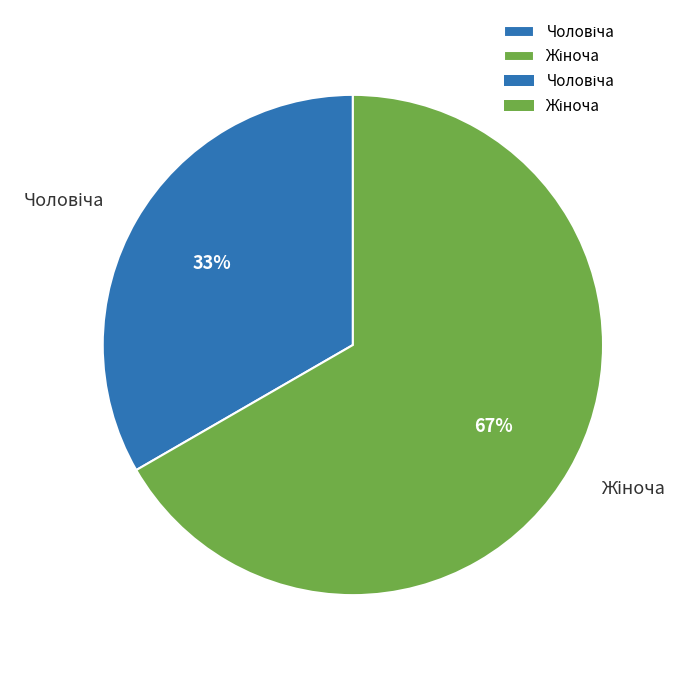

Does any single category account for the majority?

Yes